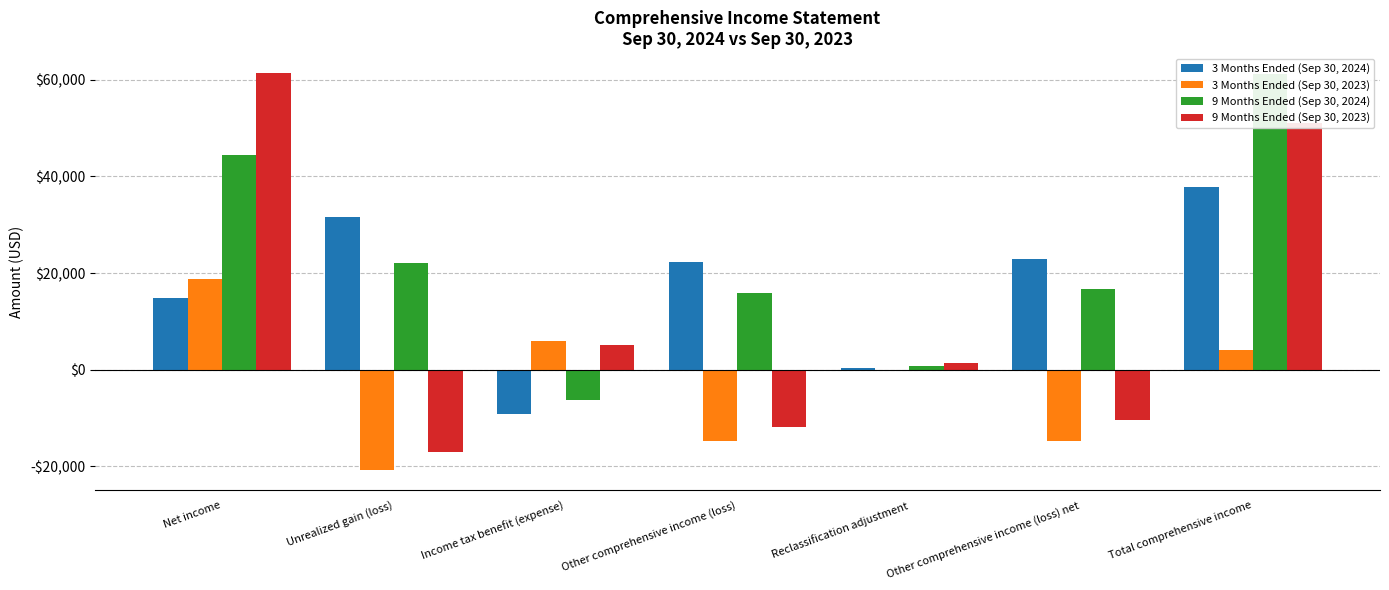

Which has a higher value, Other comprehensive income (loss) or Reclassification adjustment?

Other comprehensive income (loss)